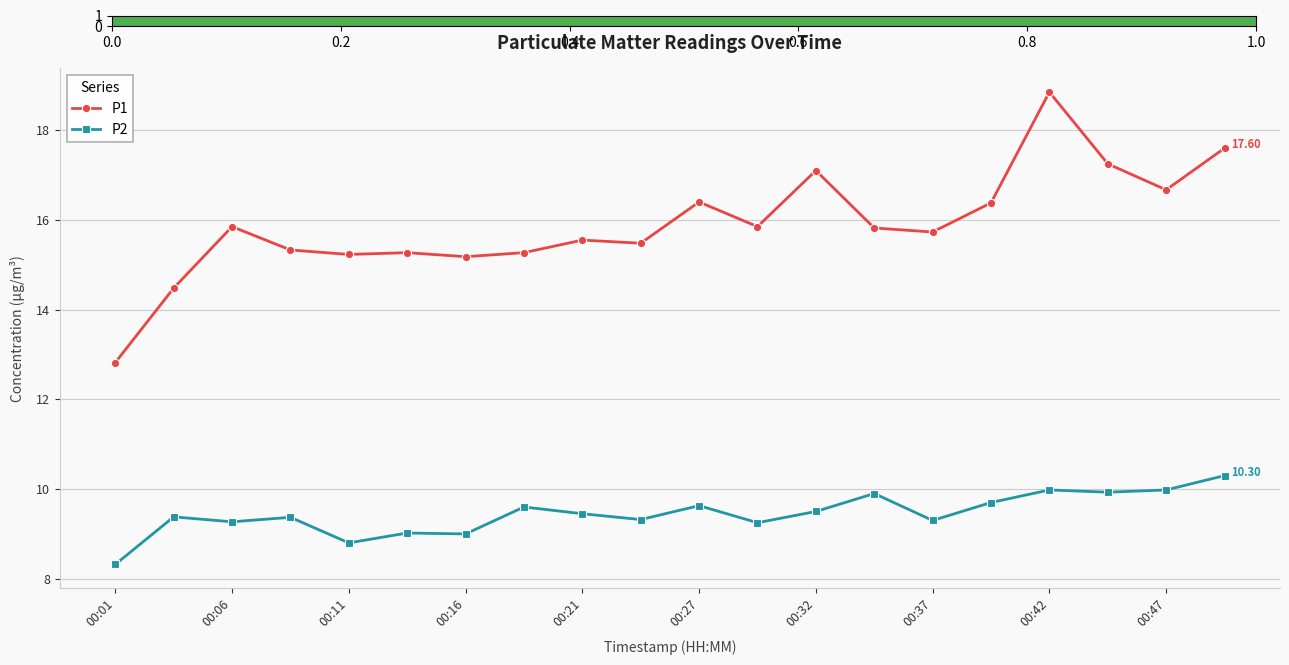

List the series in order of their overall mean, highest first.

P1, P2